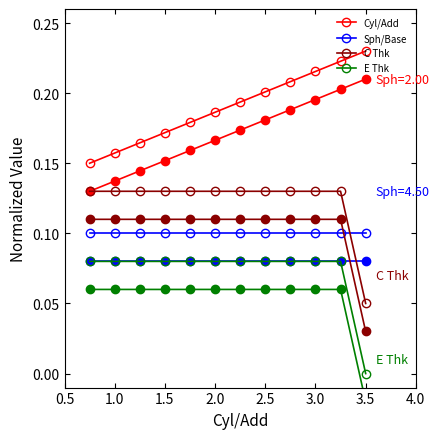

True or false: C Thk and E Thk intersect in this chart.

False